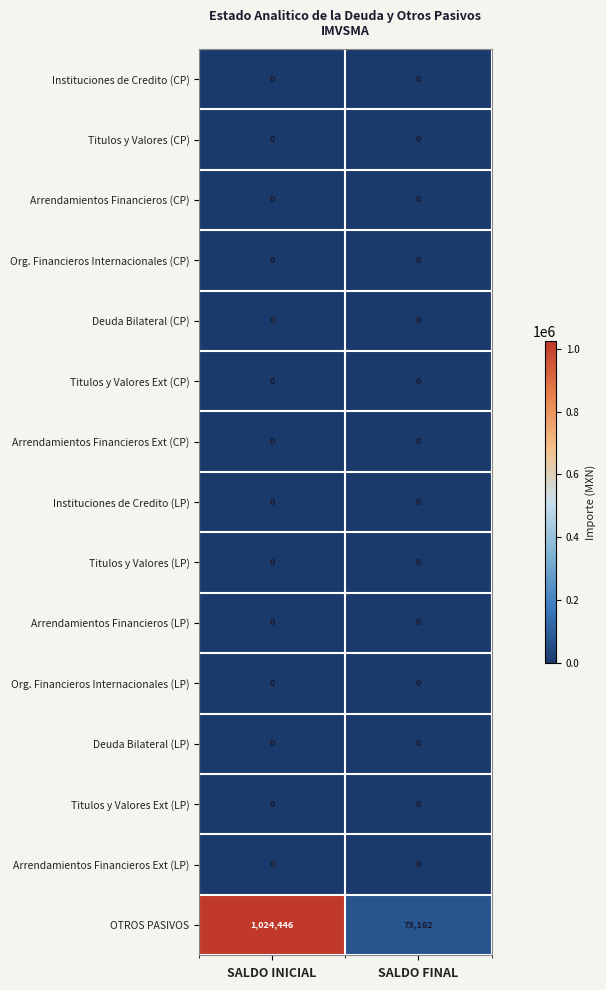

At how many categories does at least one series exceed 889361?

1